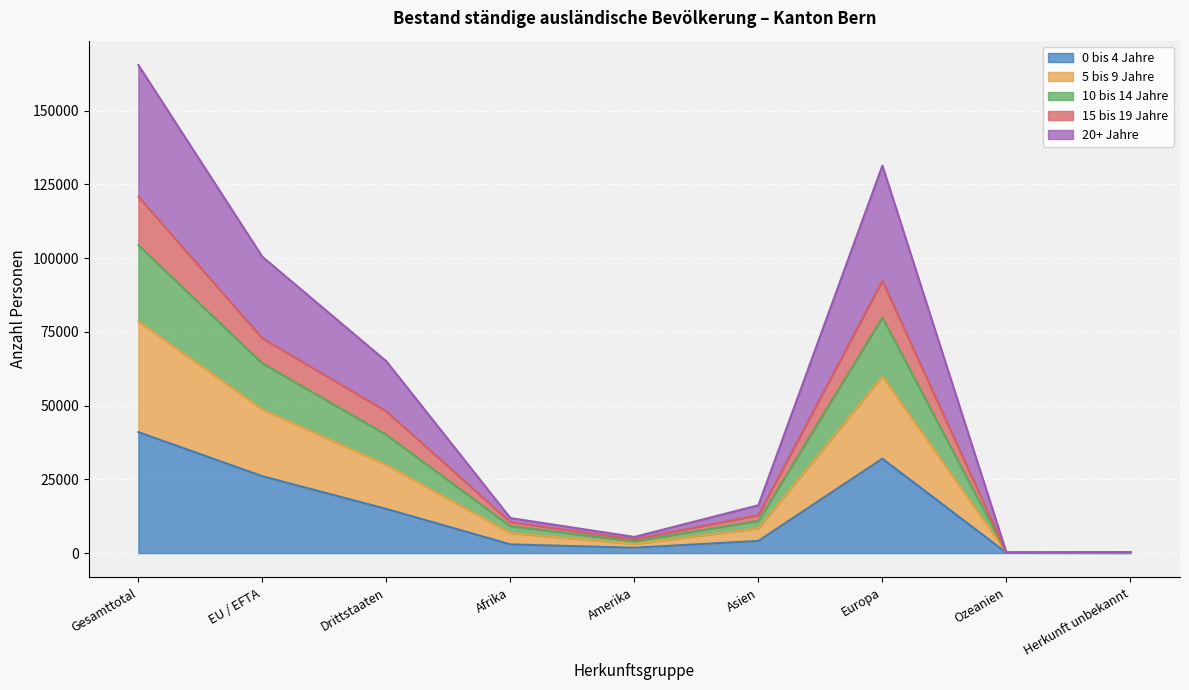

At which category is the sum across all series the highest?

Gesamttotal